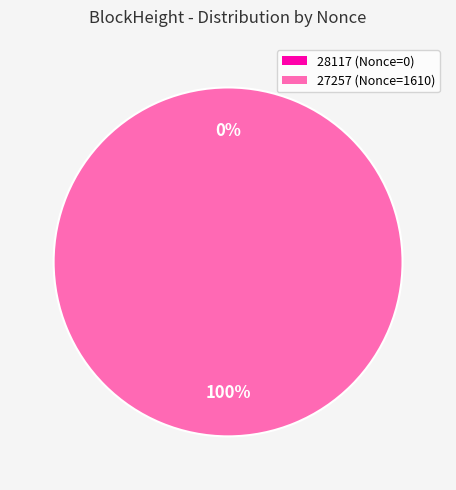

What is the largest slice in the pie chart?

27257